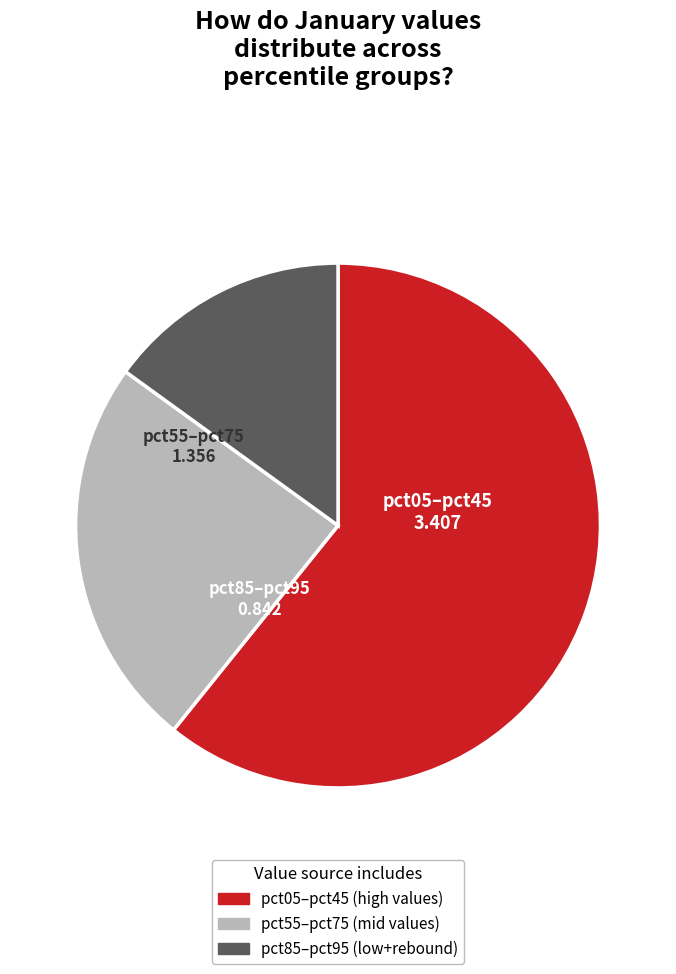

Count the number of slices in the pie.

3